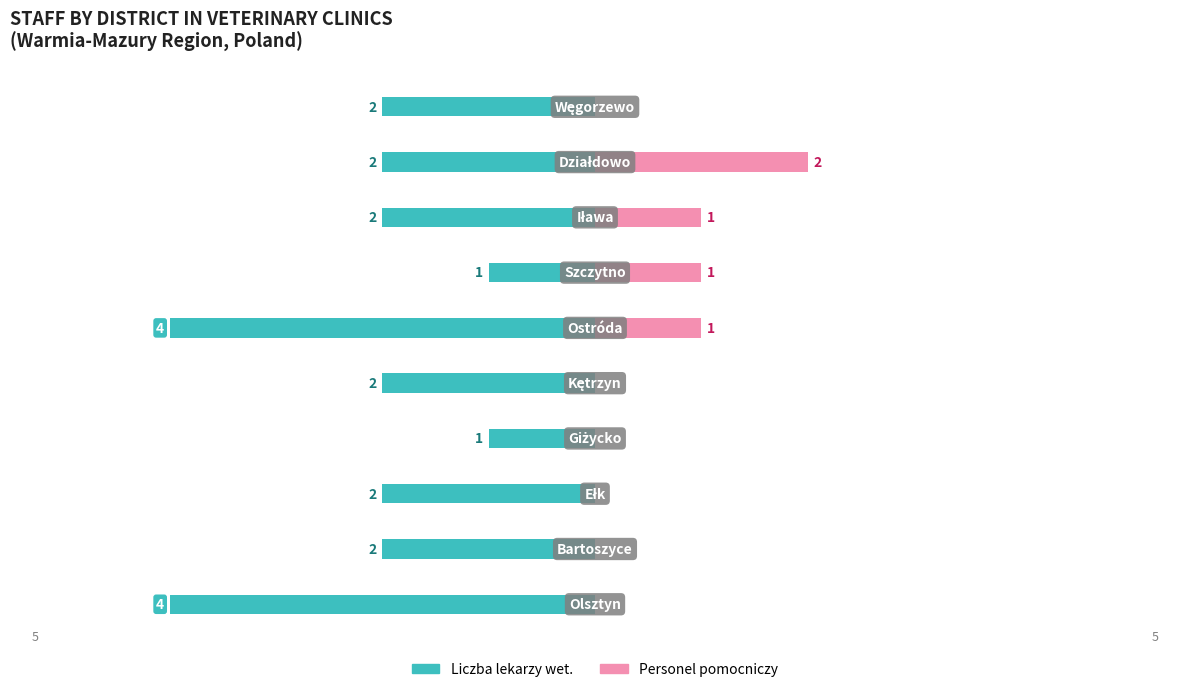

How many values in the Personel pomocniczy series exceed 0?

4